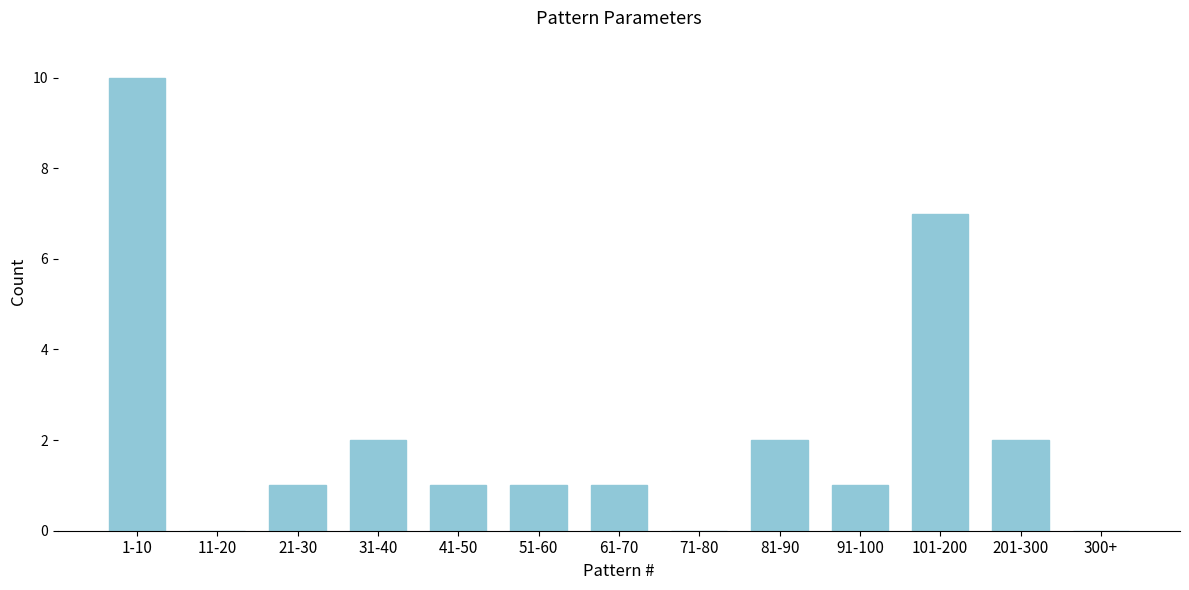

Reading right to left, list all the values displayed in this chart.

300+=0	201-300=2	101-200=7	91-100=1	81-90=2	71-80=0	61-70=1	51-60=1	41-50=1	31-40=2	21-30=1	11-20=0	1-10=10